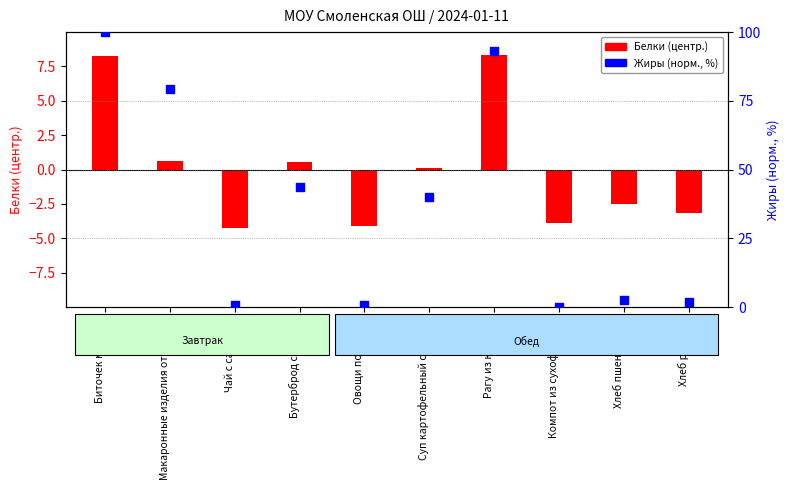

Is the value of Белки (центр.) at Хлеб пшеничный. greater than the value of Жиры (норм., %) at Рагу из курицы.?

No